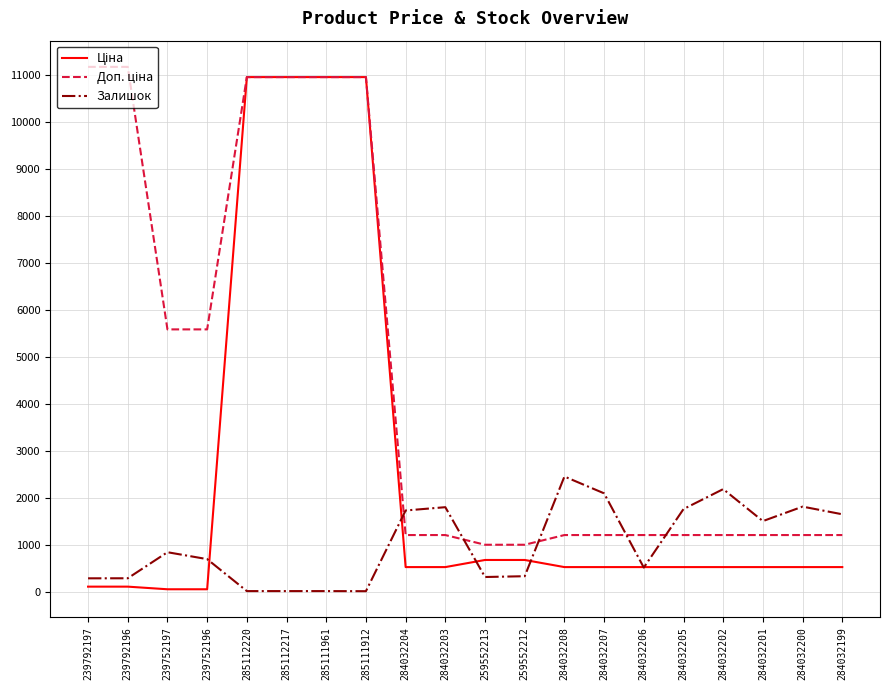

The Залишок series shows 2099.0 at 284032207. True or false?

True